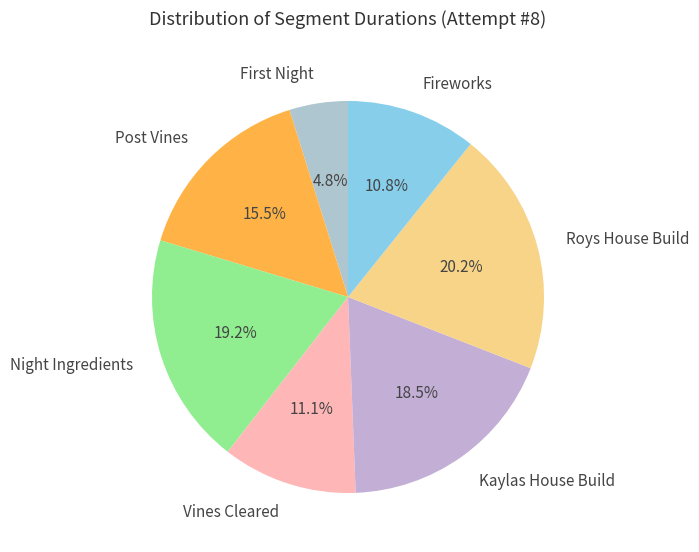

What portion of the pie excludes Fireworks?

89.2%